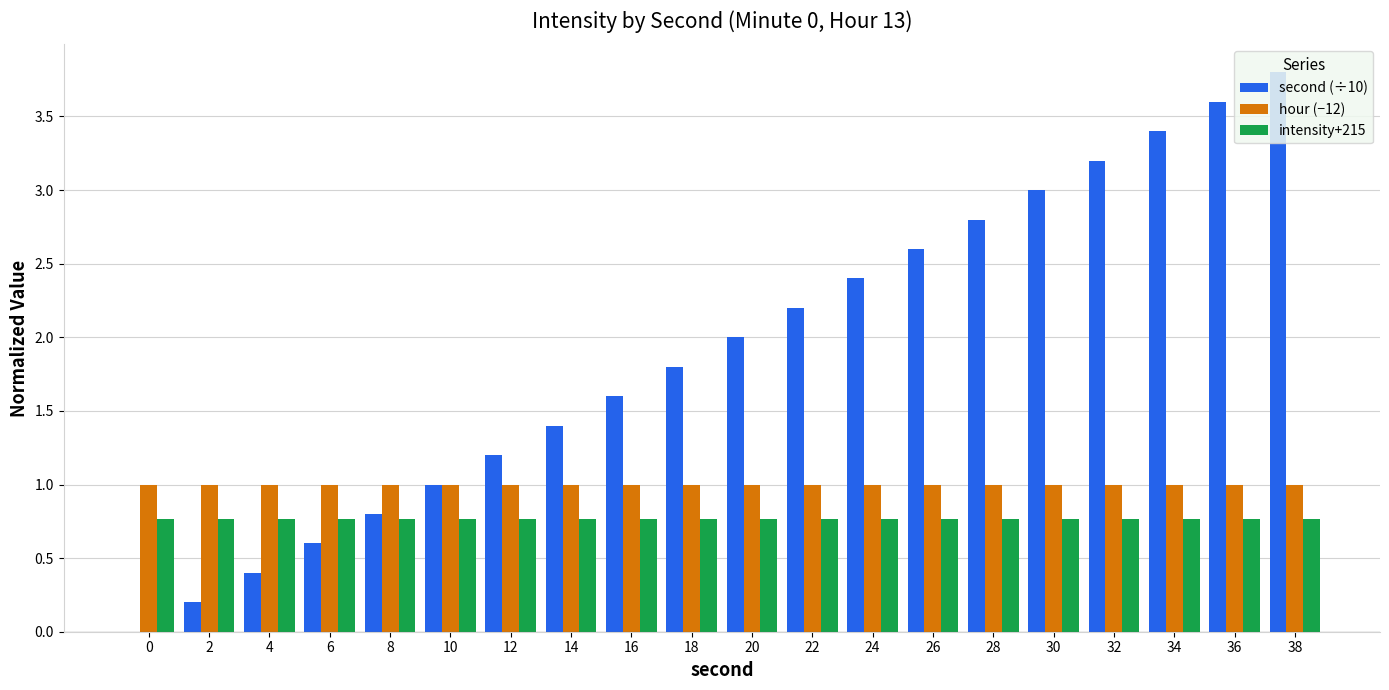

Reading left to right, what are all the values shown in this chart?

second (÷10): 0.0	0.2	0.4	0.6	0.8	1.0	1.2	1.4	1.6	1.8	2.0	2.2	2.4	2.6	2.8	3.0	3.2	3.4	3.6	3.8
hour (−12): 1.0	1.0	1.0	1.0	1.0	1.0	1.0	1.0	1.0	1.0	1.0	1.0	1.0	1.0	1.0	1.0	1.0	1.0	1.0	1.0
intensity+215: 0.8	0.8	0.8	0.8	0.8	0.8	0.8	0.8	0.8	0.8	0.8	0.8	0.8	0.8	0.8	0.8	0.8	0.8	0.8	0.8